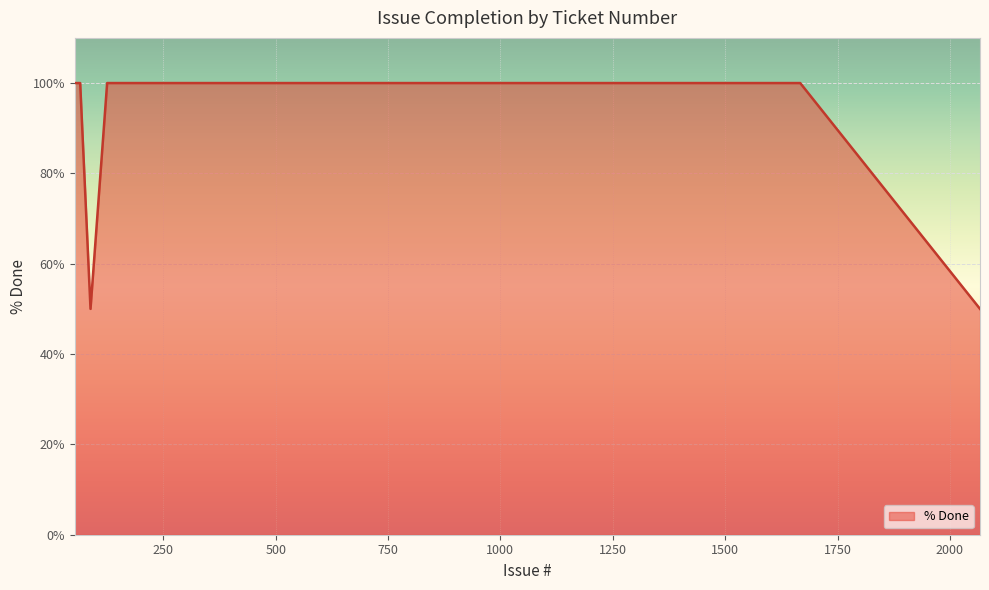

What is the maximum value shown in the chart?

100